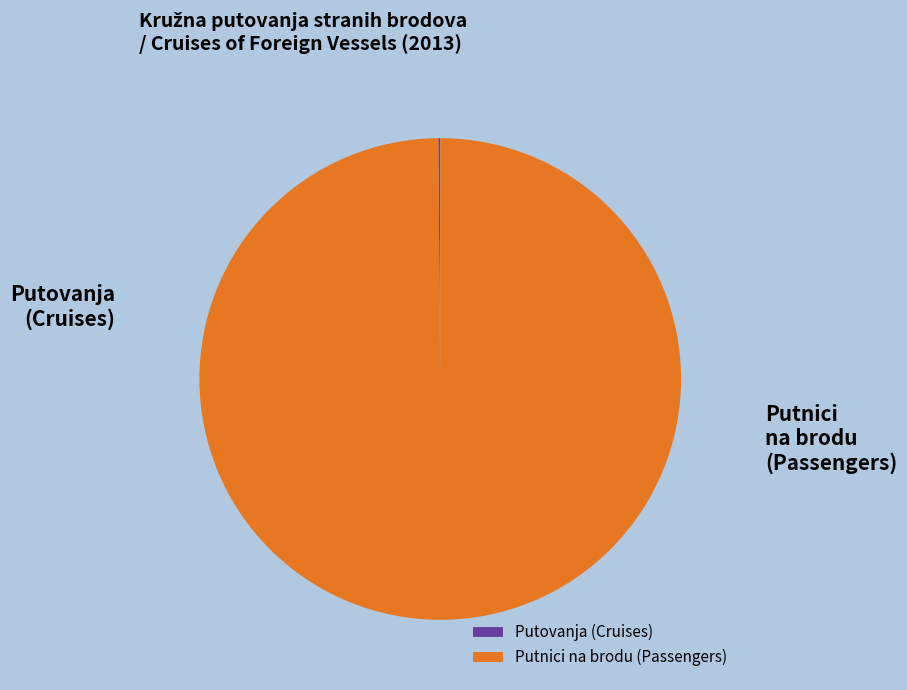

To the nearest percent, what is the average slice percentage?

50%